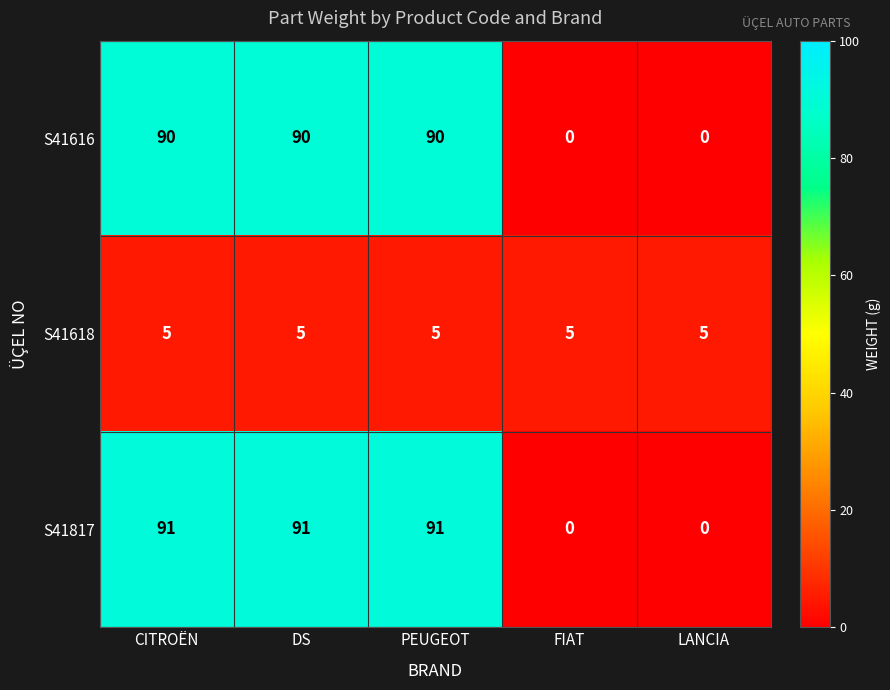

What is the spread (max minus min) of values at LANCIA?

5